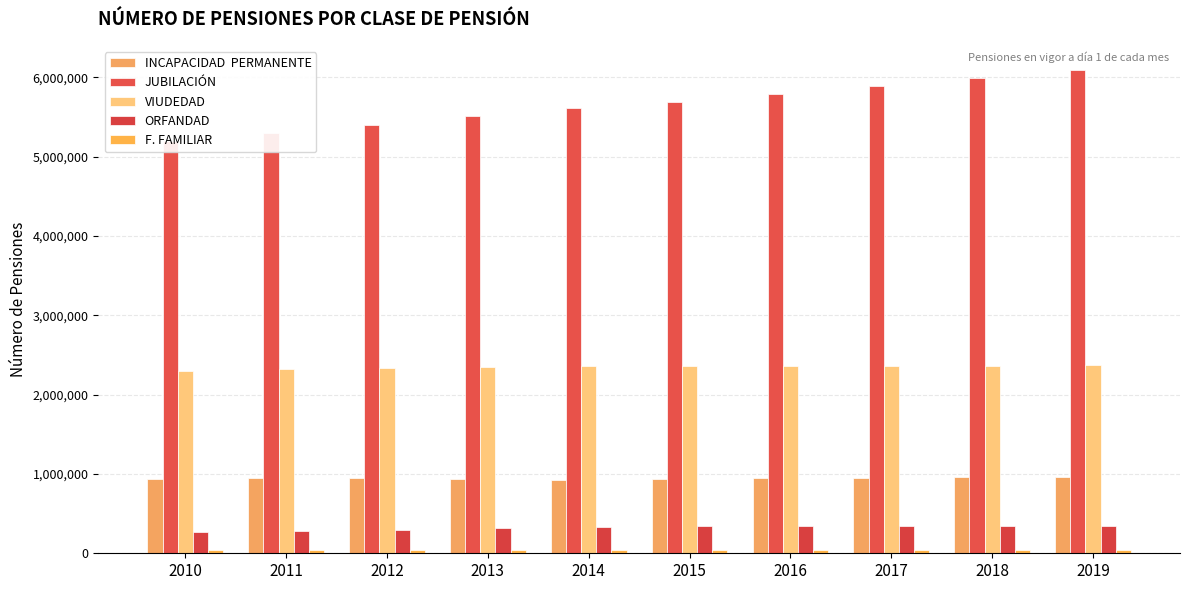

Rank the categories by VIUDEDAD value from lowest to highest.

2010, 2011, 2012, 2013, 2014, 2015, 2016, 2017, 2018, 2019